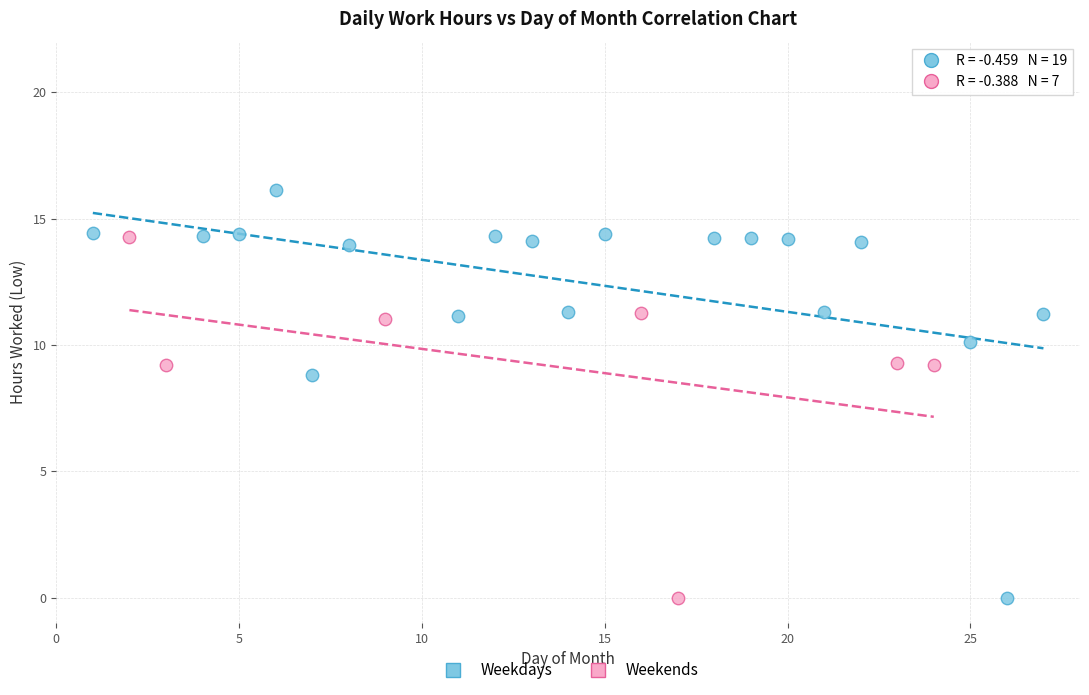

What are all the series names shown in the legend?

Weekdays, Weekends